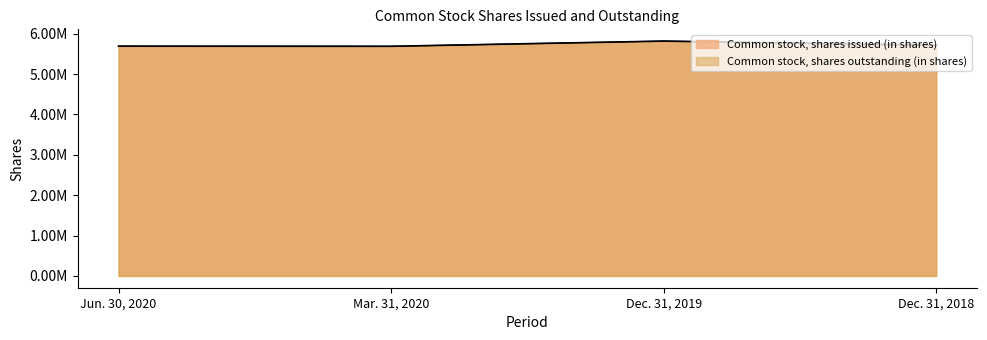

What are all the series names shown in the legend?

Common stock, shares issued (in shares), Common stock, shares outstanding (in shares)